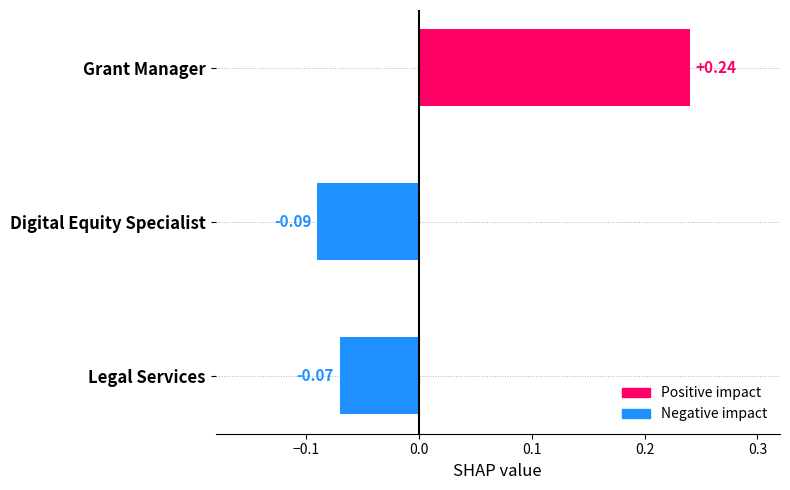

What is the difference between the values at Legal Services and Grant Manager?

0.3